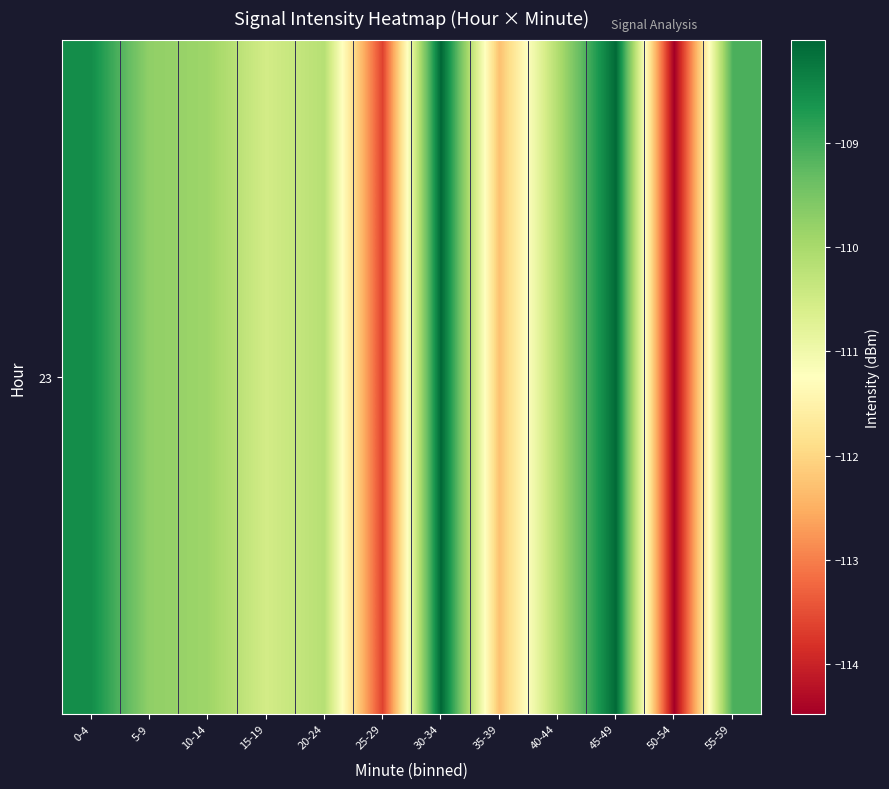

The chart shows a value of -109.9 at 10-14. True or false?

True